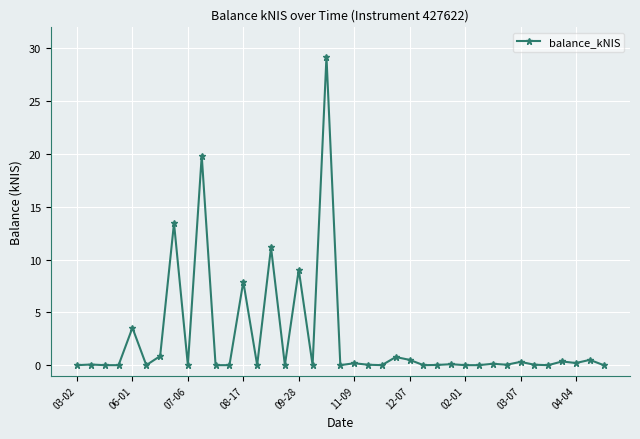

What is the greatest value displayed?

29.2